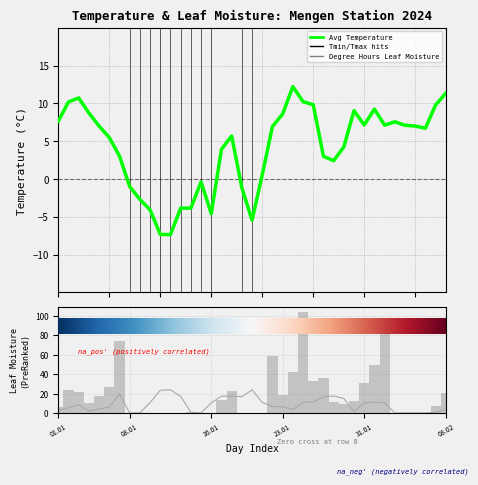

Rank the series by their maximum value, from highest to lowest.

HoursLeafMoisture, Tavg (avg temperature)